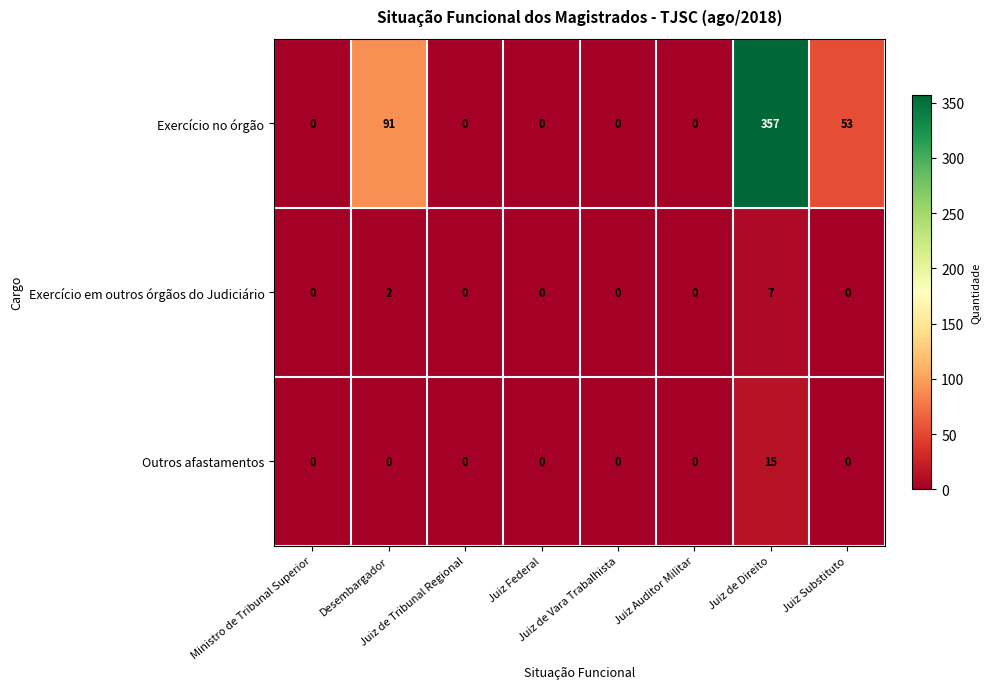

Which series has the largest total across all categories?

Exercício no órgão